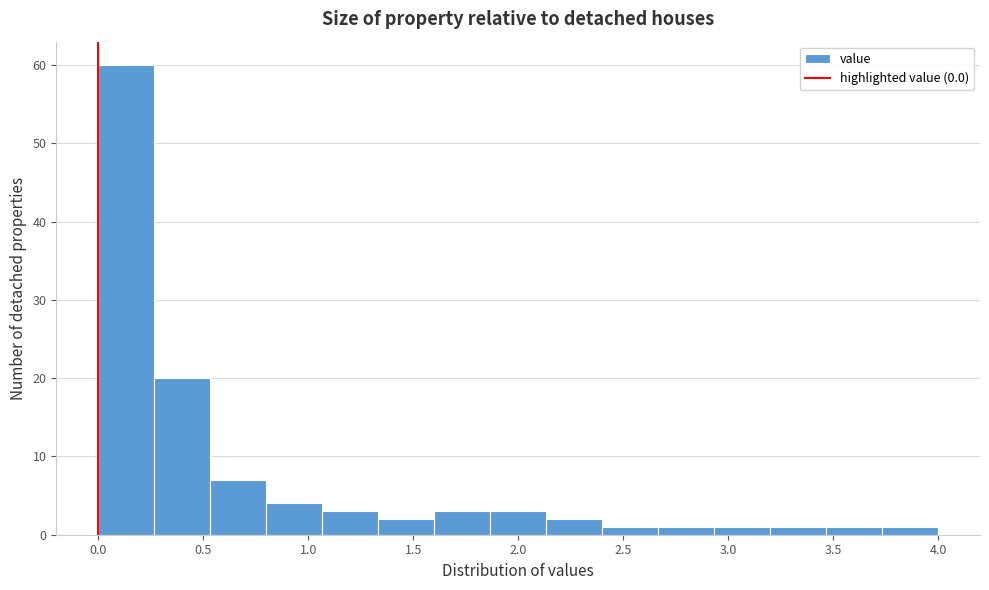

Reading left to right, list every bar in this chart as the range it spans on the x-axis followed by its height. Neither the bar edges nor the heights are printed on the chart, so give them approximately, as read against the axes.

0.00 to 0.25: 60
0.25 to 0.55: 20
0.55 to 0.80: 7
0.80 to 1.05: 4
1.05 to 1.35: 3
1.35 to 1.60: 2
1.60 to 1.85: 3
1.85 to 2.15: 3
2.15 to 2.40: 2
2.40 to 2.65: 1
2.65 to 2.95: 1
2.95 to 3.20: 1
3.20 to 3.45: 1
3.45 to 3.75: 1
3.75 to 4.00: 1